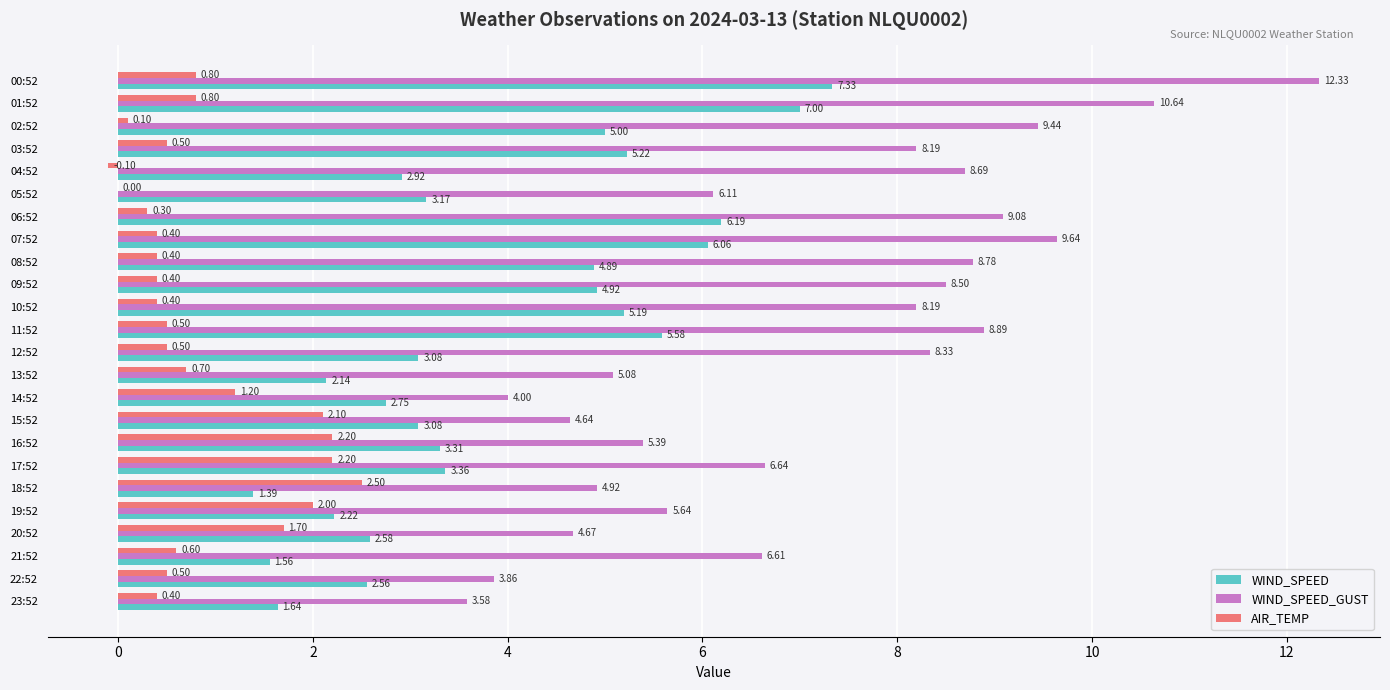

What is the sum of the AIR_TEMP values at 20:52 and 19:52?

3.7